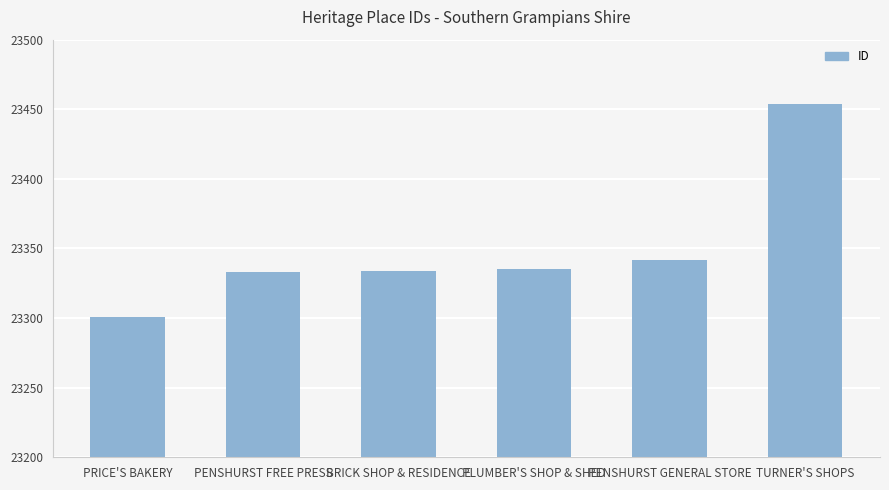

The value at PENSHURST GENERAL STORE is 23342. True or false?

True